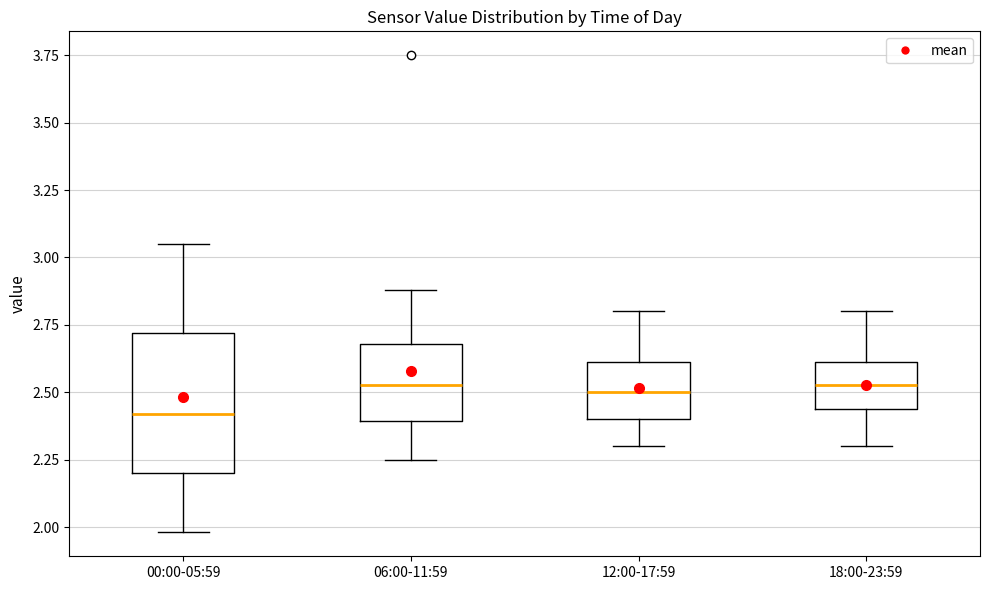

Reading left to right, transcribe this box plot: for each box, give where its median line is, the range the box spans, and where its two whiskers end, as read against the y-axis. The values are not printed on the chart, so give them approximately, as read against the axis.

00:00-05:59: median 2.40, box 2.20 to 2.70, whiskers 2.00 to 3.05
06:00-11:59: median 2.55, box 2.40 to 2.70, whiskers 2.25 to 2.90
12:00-17:59: median 2.50, box 2.40 to 2.60, whiskers 2.30 to 2.80
18:00-23:59: median 2.55, box 2.45 to 2.60, whiskers 2.30 to 2.80